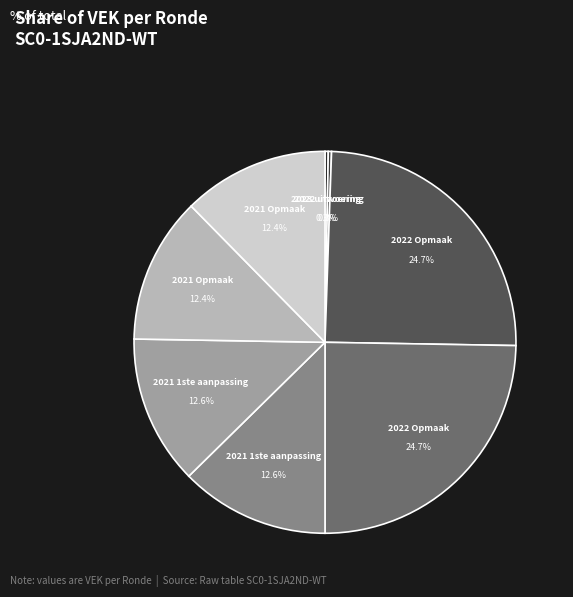

Does any single category account for the majority?

No